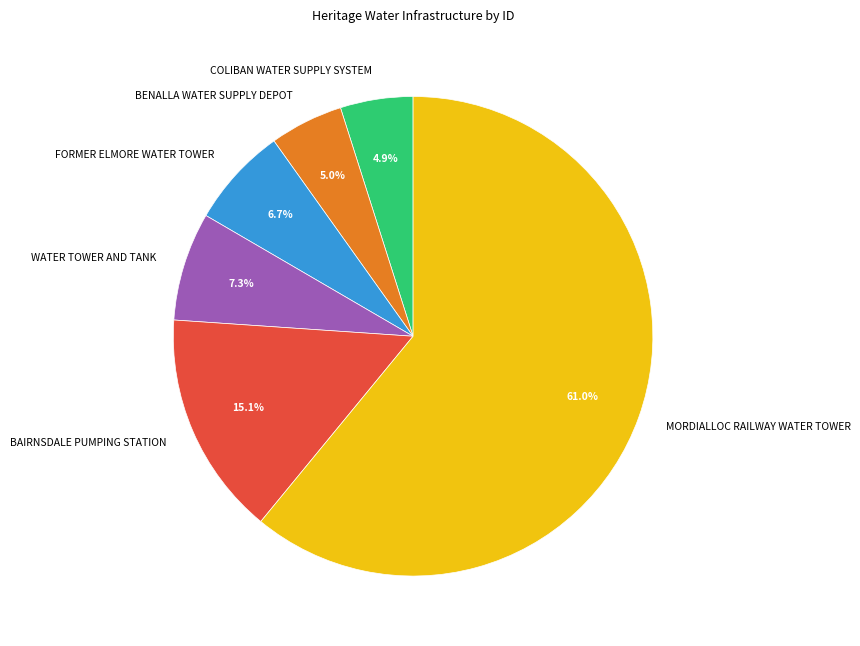

Does any single category account for the majority?

Yes